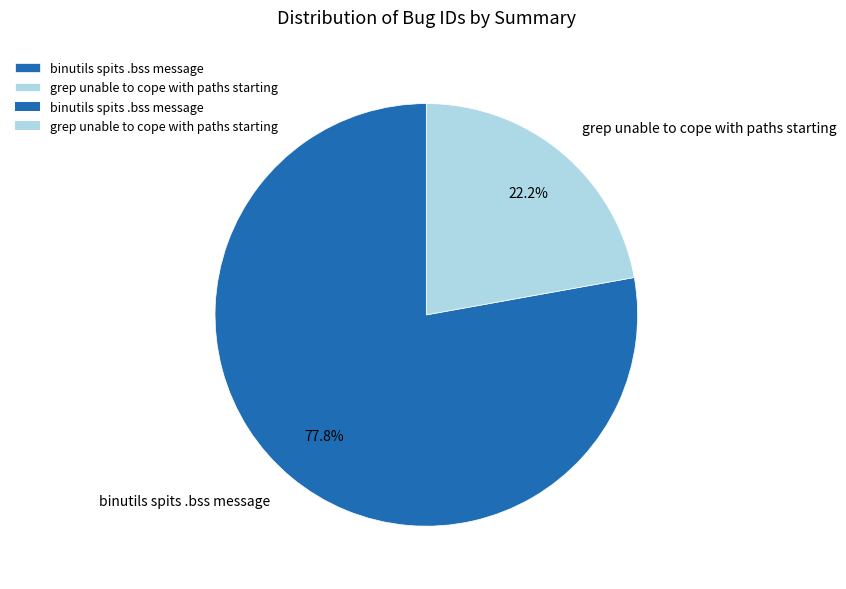

How many segments does this pie chart have?

2